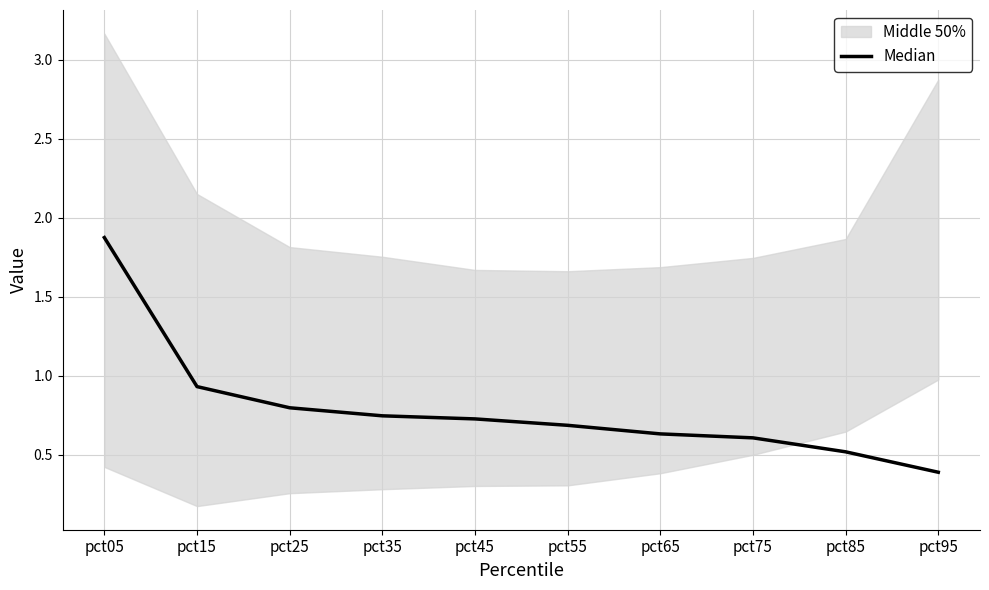

Between pct65 and pct15, which is larger?

pct15